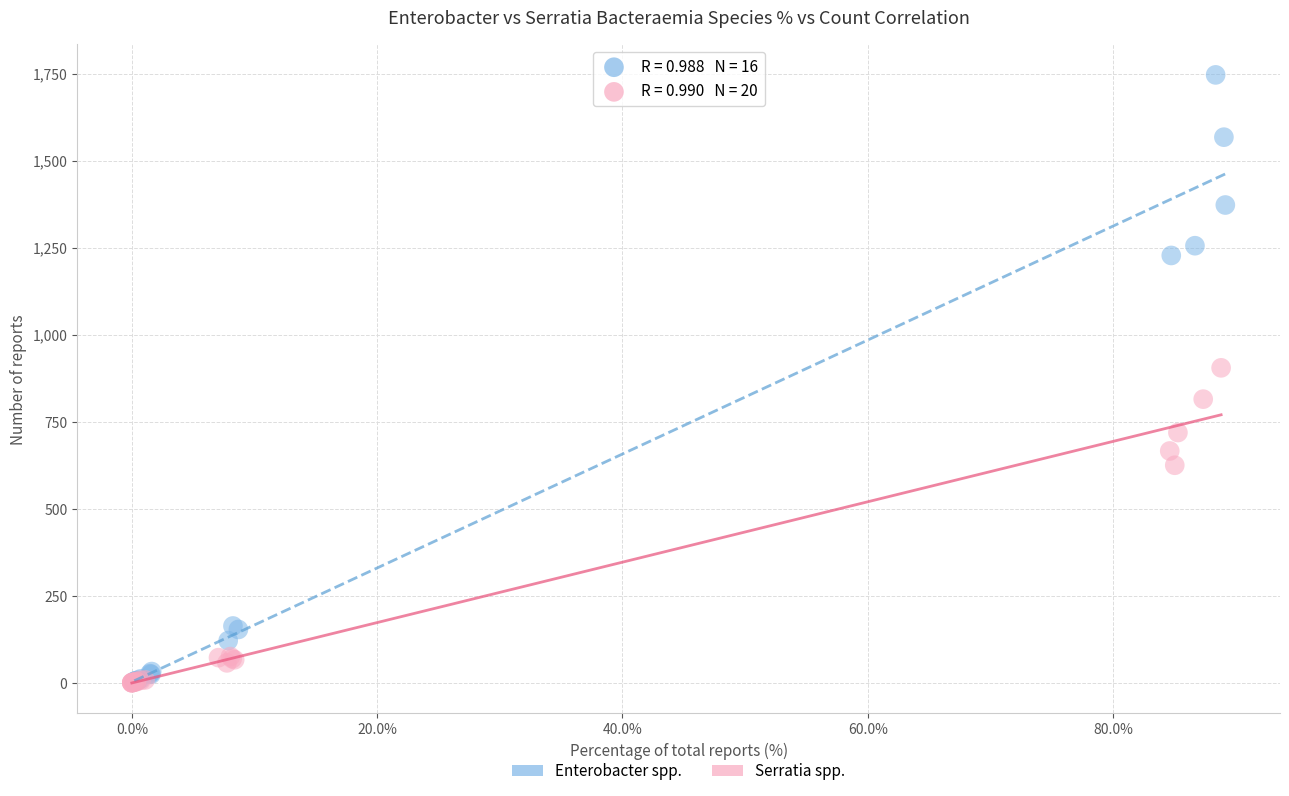

Which series reaches the maximum Y coordinate?

Enterobacter spp.